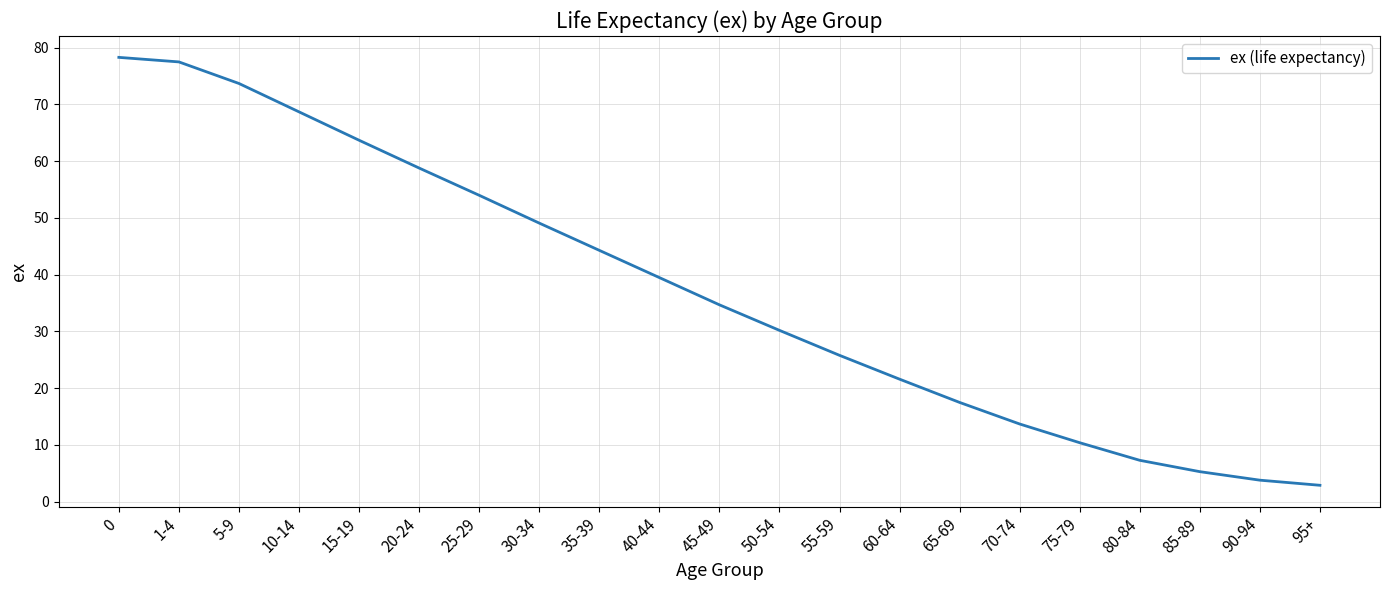

What is the difference between the values at 0 and 40-44?

38.8